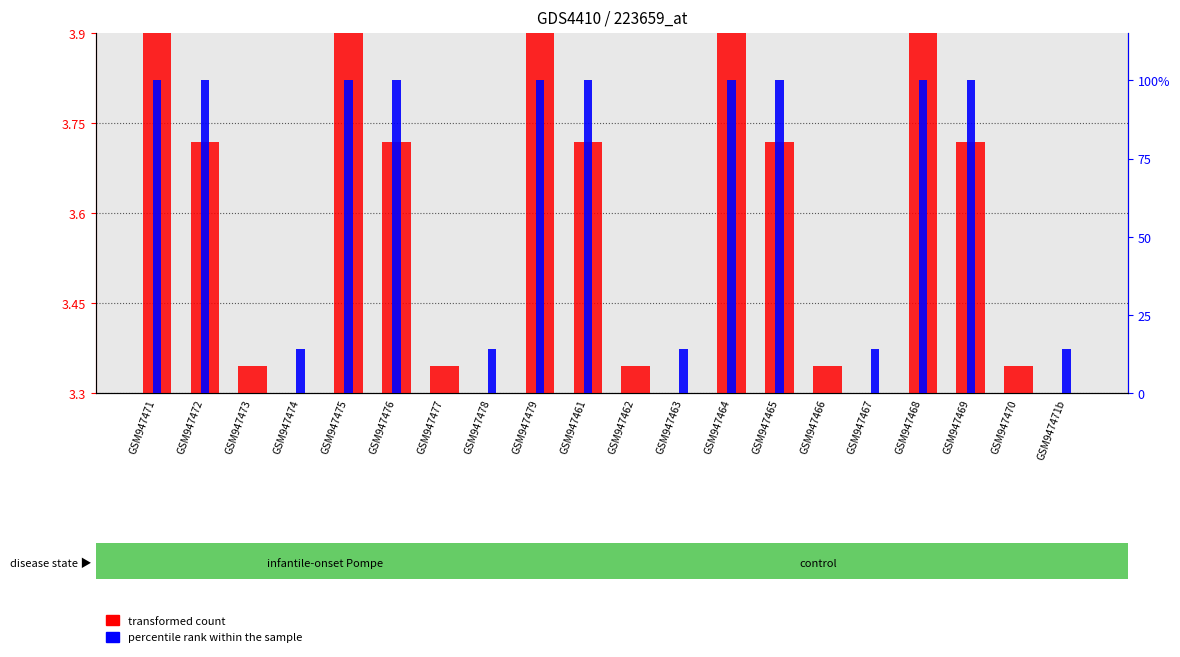

Between GSM947477 and GSM947462, which is larger?

GSM947477